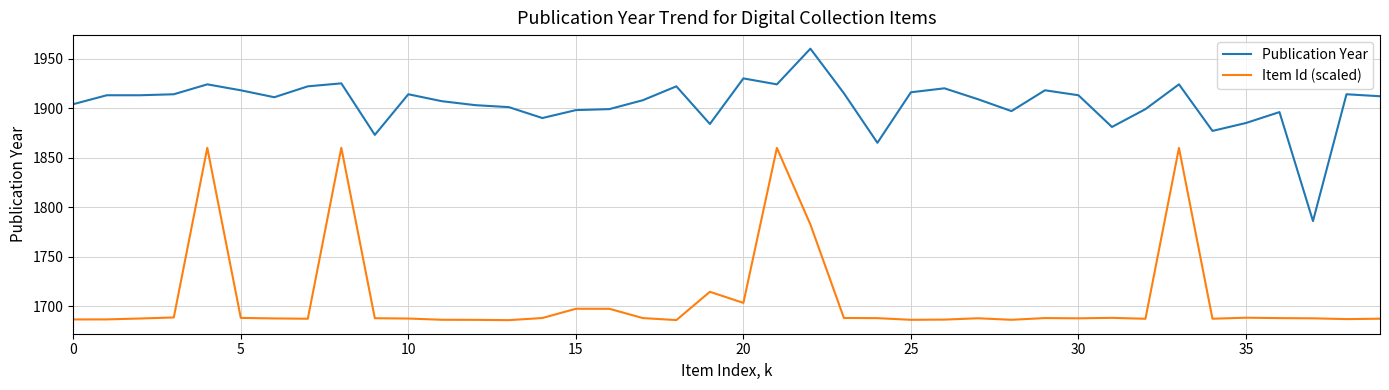

Which series has the largest total across all categories?

Publication Year